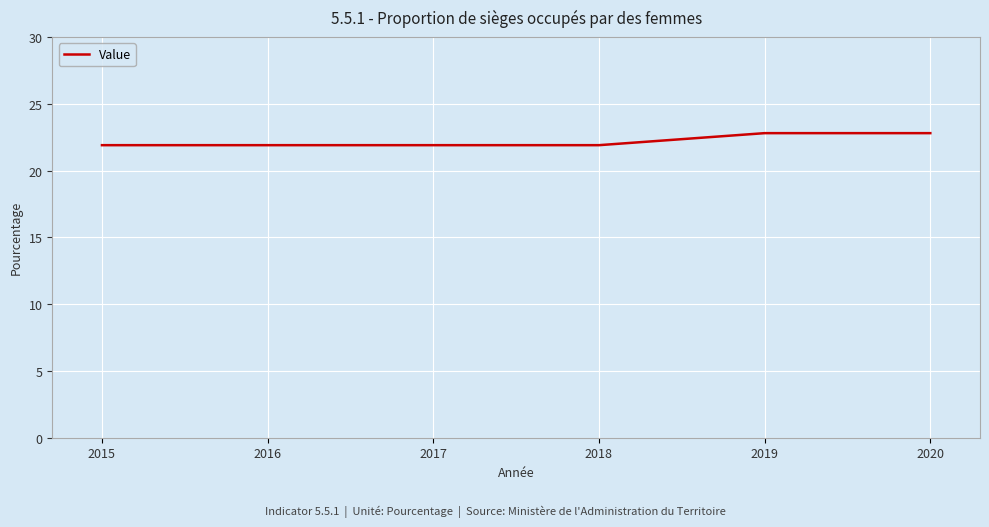

What is the sum of the values at 2015 and 2017?

43.8